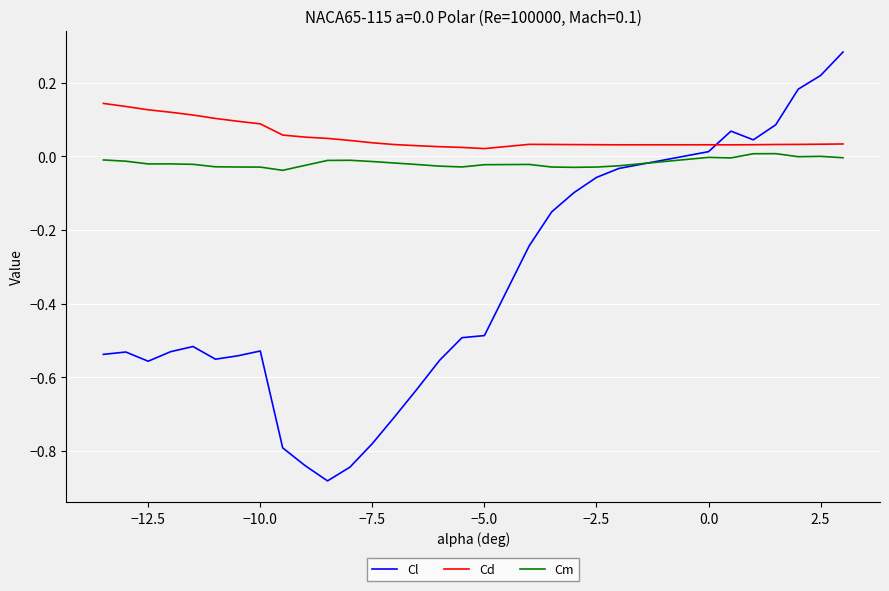

Which series has the widest spread of values?

Cl